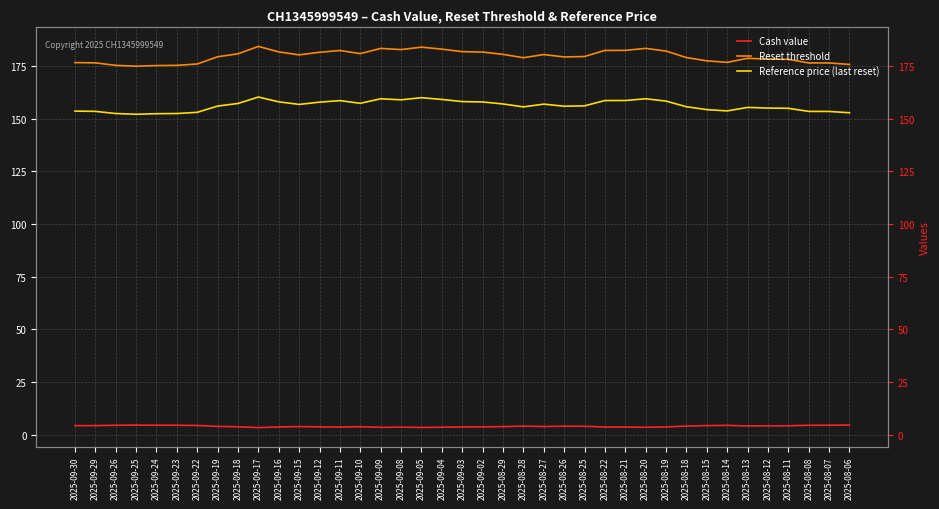

Reading left to right, list all the values displayed in this chart.

Cash value: 2025-09-30=4.3	2025-09-29=4.3	2025-09-26=4.5	2025-09-25=4.5	2025-09-24=4.5	2025-09-23=4.5	2025-09-22=4.4	2025-09-19=3.9	2025-09-18=3.7	2025-09-17=3.4	2025-09-16=3.7	2025-09-15=3.9	2025-09-12=3.7	2025-09-11=3.6	2025-09-10=3.8	2025-09-09=3.5	2025-09-08=3.6	2025-09-05=3.4	2025-09-04=3.5	2025-09-03=3.7	2025-09-02=3.7	2025-08-29=3.8	2025-08-28=4.0	2025-08-27=3.9	2025-08-26=4.0	2025-08-25=4.0	2025-08-22=3.6	2025-08-21=3.6	2025-08-20=3.5	2025-08-19=3.7	2025-08-18=4.1	2025-08-15=4.3	2025-08-14=4.4	2025-08-13=4.2	2025-08-12=4.2	2025-08-11=4.2	2025-08-08=4.5	2025-08-07=4.5	2025-08-06=4.6
Reset threshold: 2025-09-30=176.7	2025-09-29=176.6	2025-09-26=175.4	2025-09-25=175.0	2025-09-24=175.3	2025-09-23=175.4	2025-09-22=176.0	2025-09-19=179.4	2025-09-18=180.9	2025-09-17=184.4	2025-09-16=181.8	2025-09-15=180.4	2025-09-12=181.6	2025-09-11=182.4	2025-09-10=181.0	2025-09-09=183.4	2025-09-08=182.9	2025-09-05=184.0	2025-09-04=183.1	2025-09-03=181.9	2025-09-02=181.7	2025-08-29=180.6	2025-08-28=179.0	2025-08-27=180.5	2025-08-26=179.4	2025-08-25=179.6	2025-08-22=182.5	2025-08-21=182.5	2025-08-20=183.4	2025-08-19=182.2	2025-08-18=179.1	2025-08-15=177.5	2025-08-14=176.8	2025-08-13=178.7	2025-08-12=178.4	2025-08-11=178.2	2025-08-08=176.5	2025-08-07=176.5	2025-08-06=175.8
Reference price (last reset): 2025-09-30=153.7	2025-09-29=153.5	2025-09-26=152.5	2025-09-25=152.2	2025-09-24=152.4	2025-09-23=152.5	2025-09-22=153.1	2025-09-19=156.0	2025-09-18=157.3	2025-09-17=160.3	2025-09-16=158.1	2025-09-15=156.8	2025-09-12=157.9	2025-09-11=158.6	2025-09-10=157.3	2025-09-09=159.5	2025-09-08=159.0	2025-09-05=160.0	2025-09-04=159.2	2025-09-03=158.2	2025-09-02=158.0	2025-08-29=157.0	2025-08-28=155.7	2025-08-27=157.0	2025-08-26=156.0	2025-08-25=156.2	2025-08-22=158.7	2025-08-21=158.7	2025-08-20=159.5	2025-08-19=158.4	2025-08-18=155.7	2025-08-15=154.4	2025-08-14=153.7	2025-08-13=155.4	2025-08-12=155.1	2025-08-11=155.0	2025-08-08=153.5	2025-08-07=153.5	2025-08-06=152.9